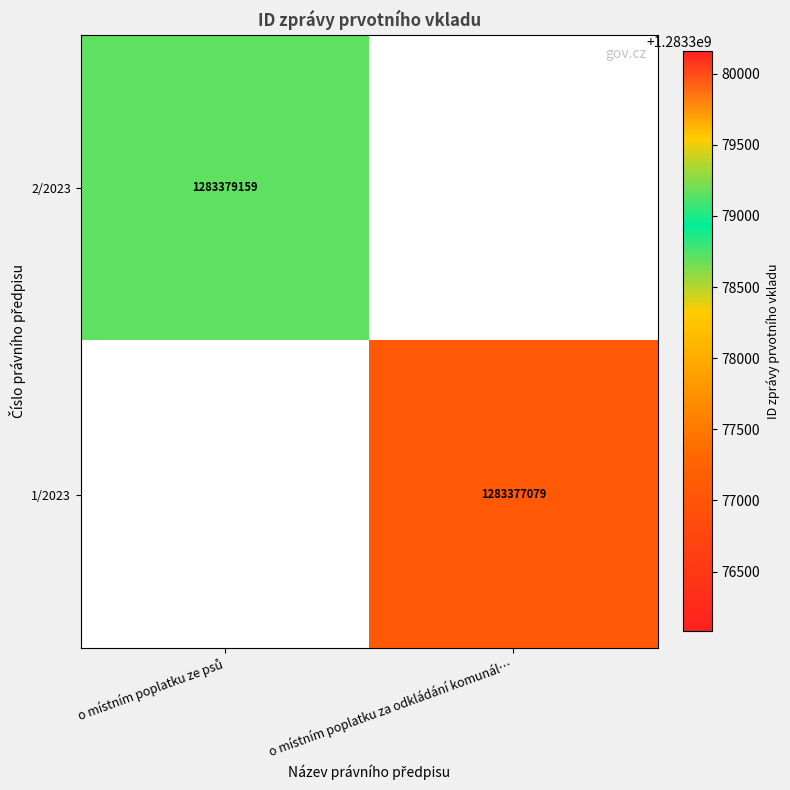

What is the minimum value shown in the chart?

1283377079.0